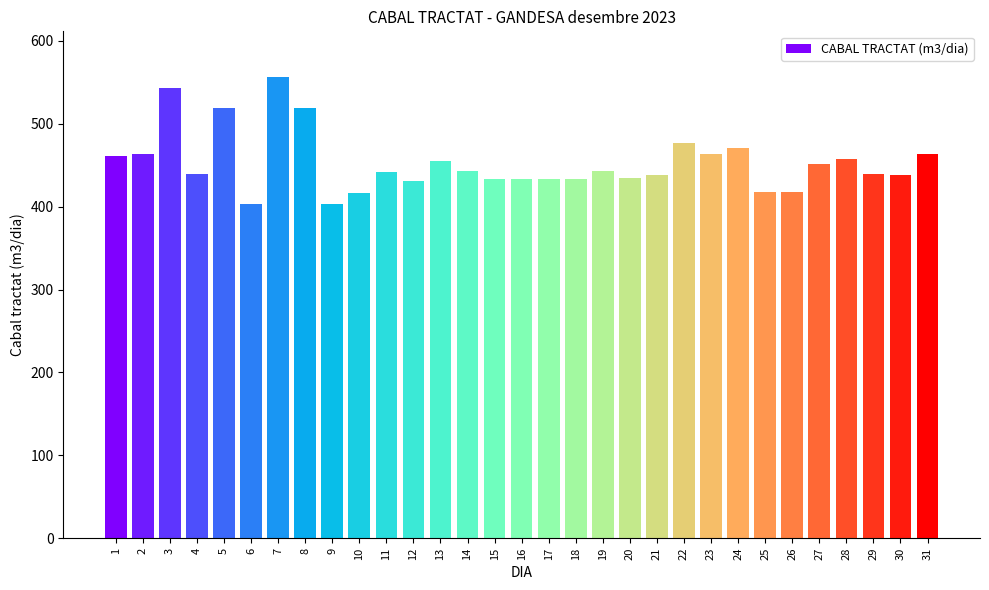

Count the number of categories in the chart.

31